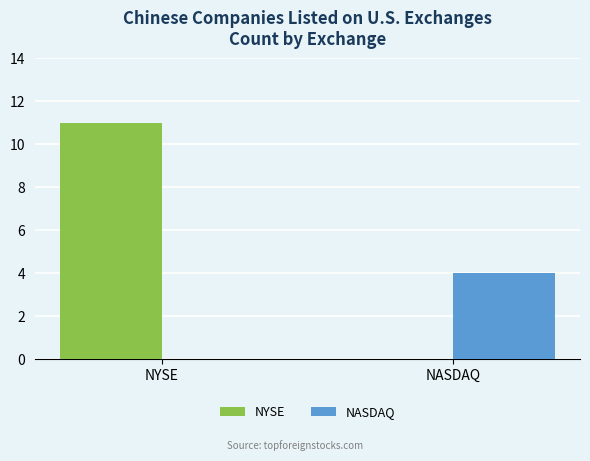

Which series changed the most between NYSE and NASDAQ?

NYSE